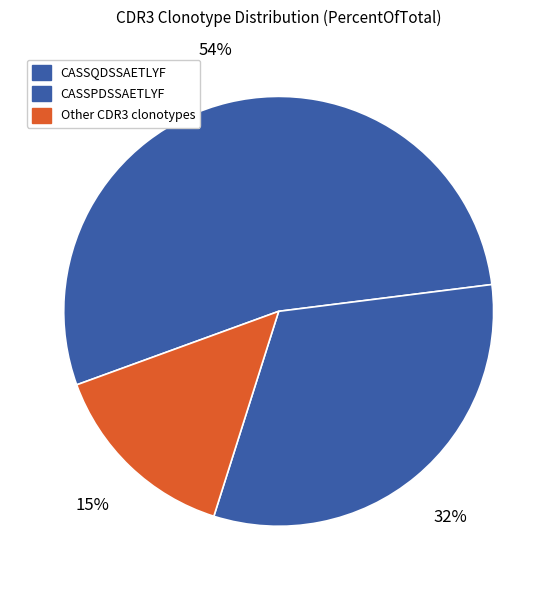

How many segments does this pie chart have?

3